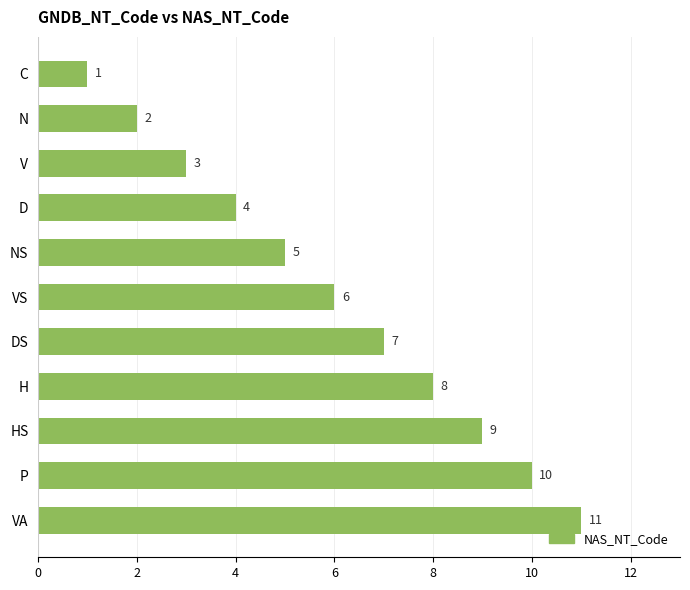

What is the greatest value displayed?

11